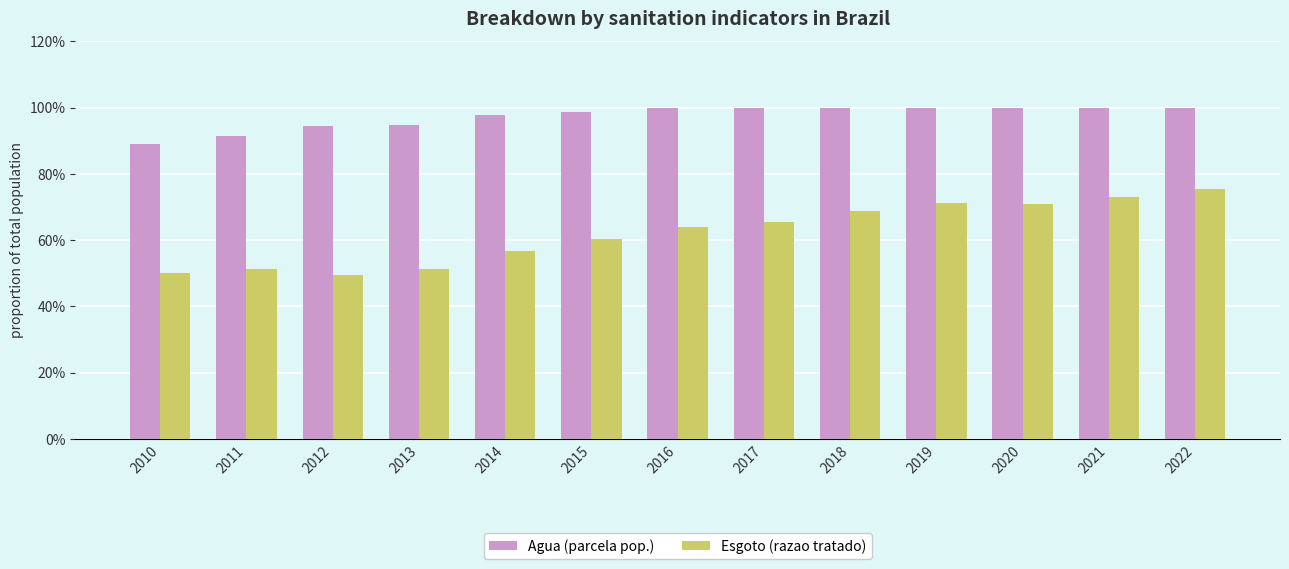

What are all the series names shown in the legend?

Agua (parcela pop.), Esgoto (razao tratado)